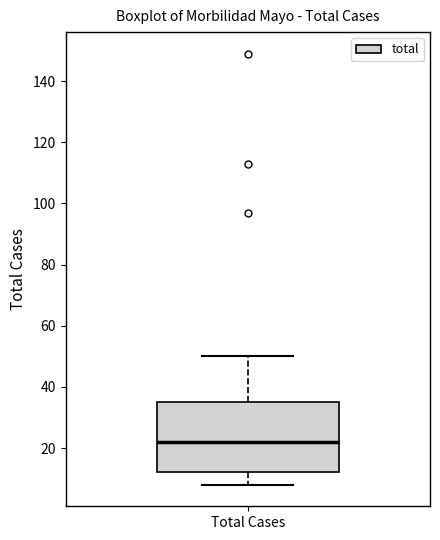

Transcribe this box plot: give where the median line is, the range the box spans, and where the two whiskers end, as read against the y-axis. The values are not printed on the chart, so give them approximately, as read against the axis.

median 22, box 12 to 36, whiskers 8 to 50